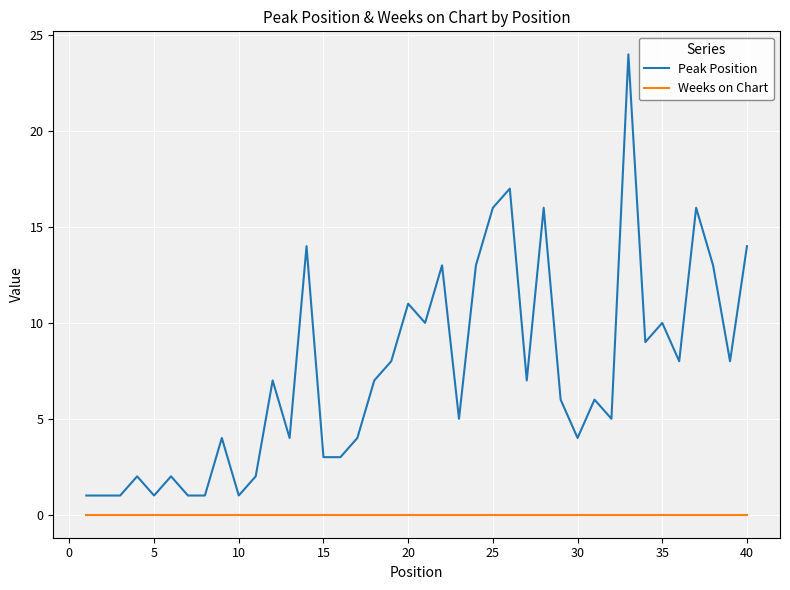

Rank the series by their maximum value, from lowest to highest.

Weeks on Chart, Peak Position